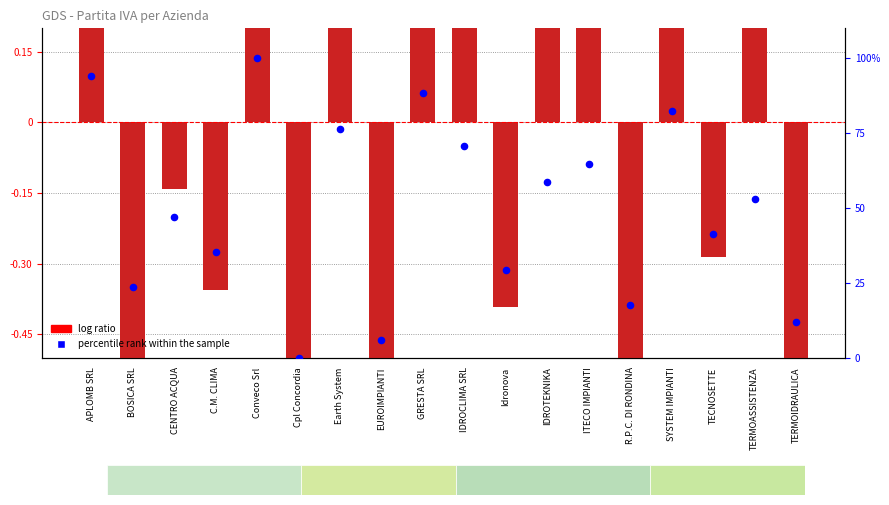

Which series has the widest spread of Y values?

percentile rank within the sample